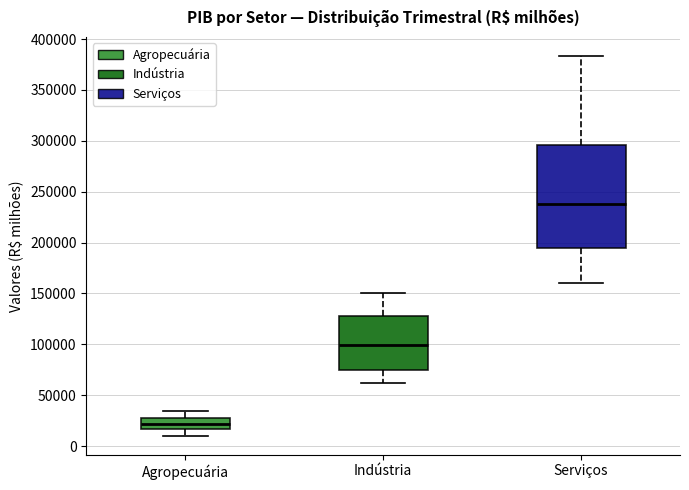

Which box has the highest median line?

Serviços